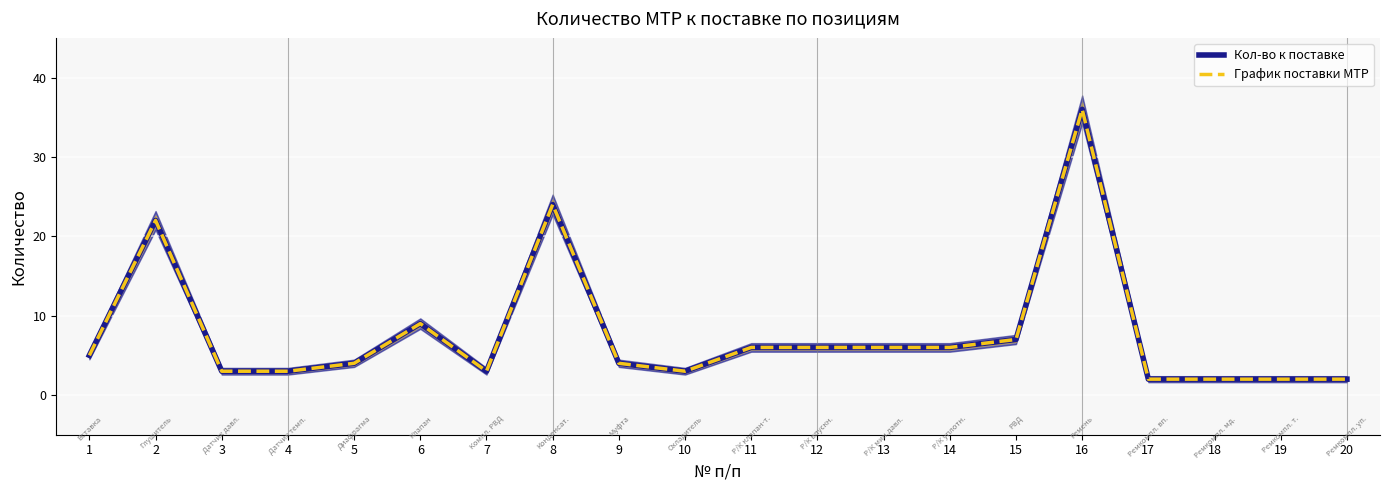

At how many categories does at least one series exceed 4?

10